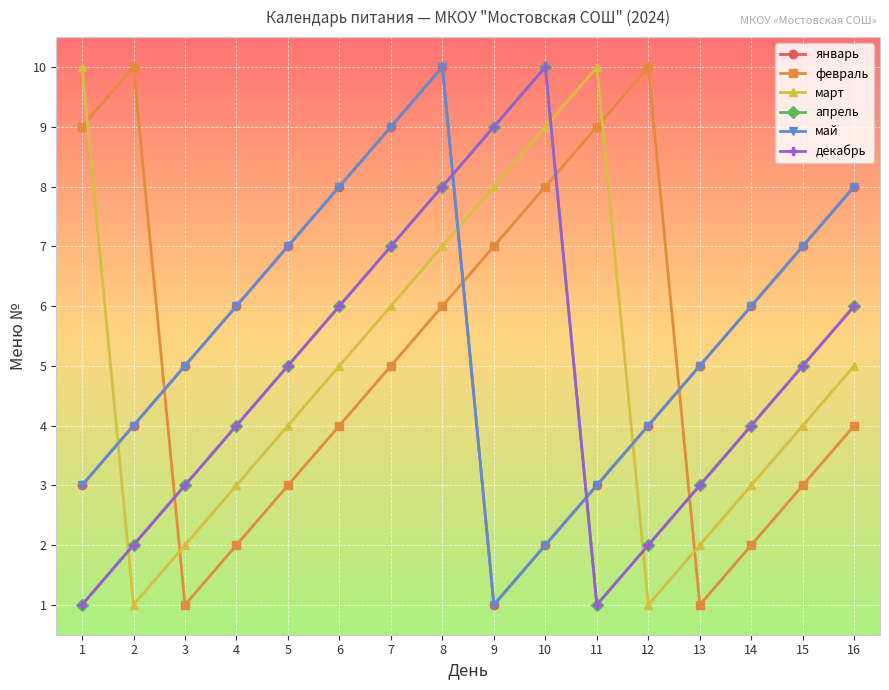

True or false: апрель has more than 2 interior local peaks.

False